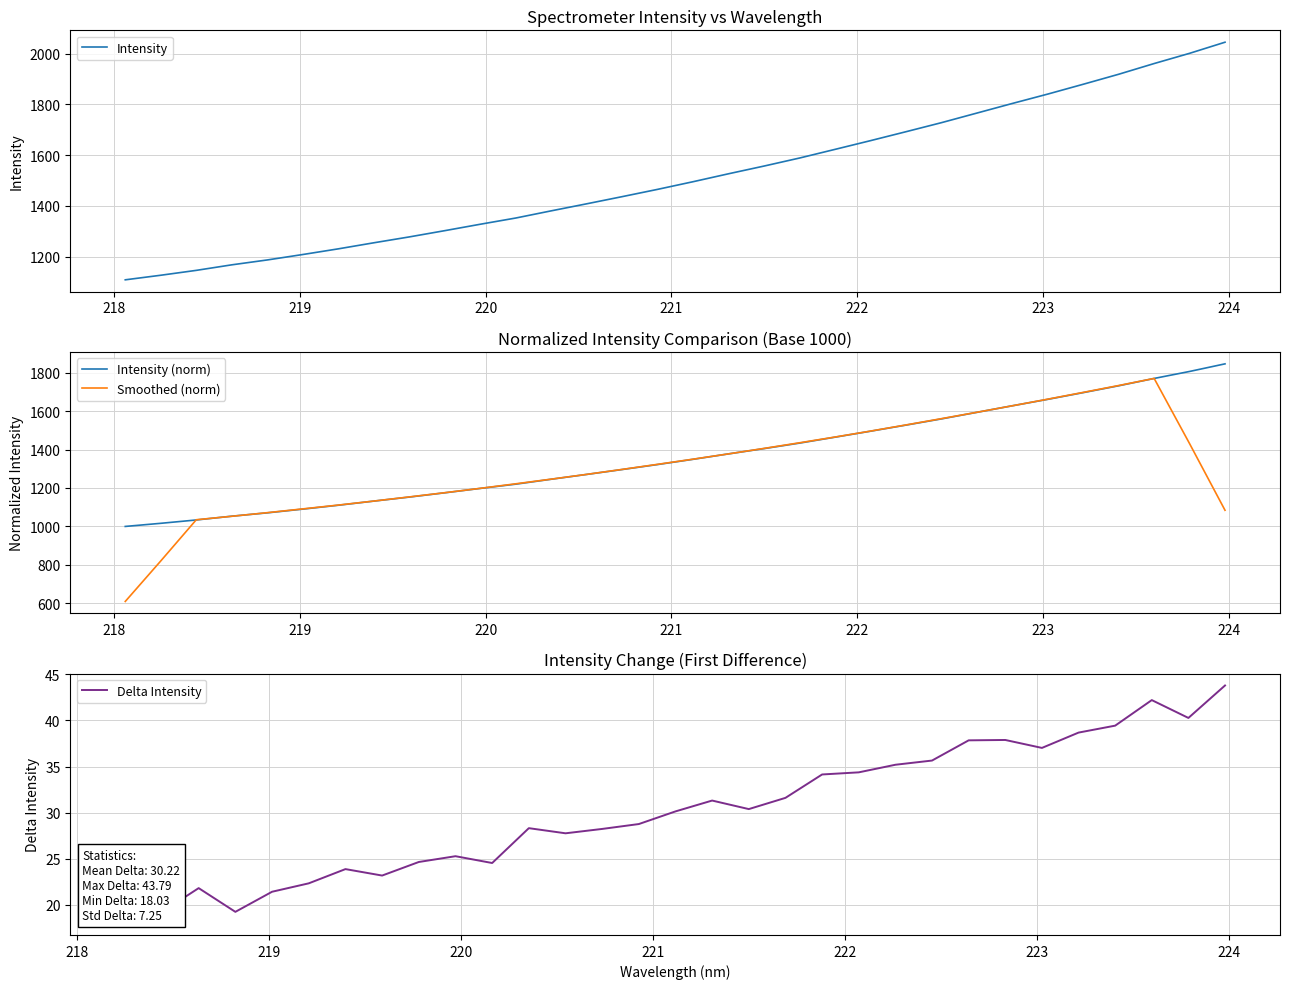

Rank the categories by value from lowest to highest.

218.0596, 218.2508, 218.442, 218.6332, 218.8244, 219.0156, 219.2067, 219.3979, 219.589, 219.7801, 219.9712, 220.1623, 220.3533, 220.5444, 220.7354, 220.9264, 221.1174, 221.3083, 221.4993, 221.6902, 221.8812, 222.0721, 222.263, 222.4538, 222.6447, 222.8355, 223.0264, 223.2172, 223.408, 223.5987, 223.7895, 223.9802